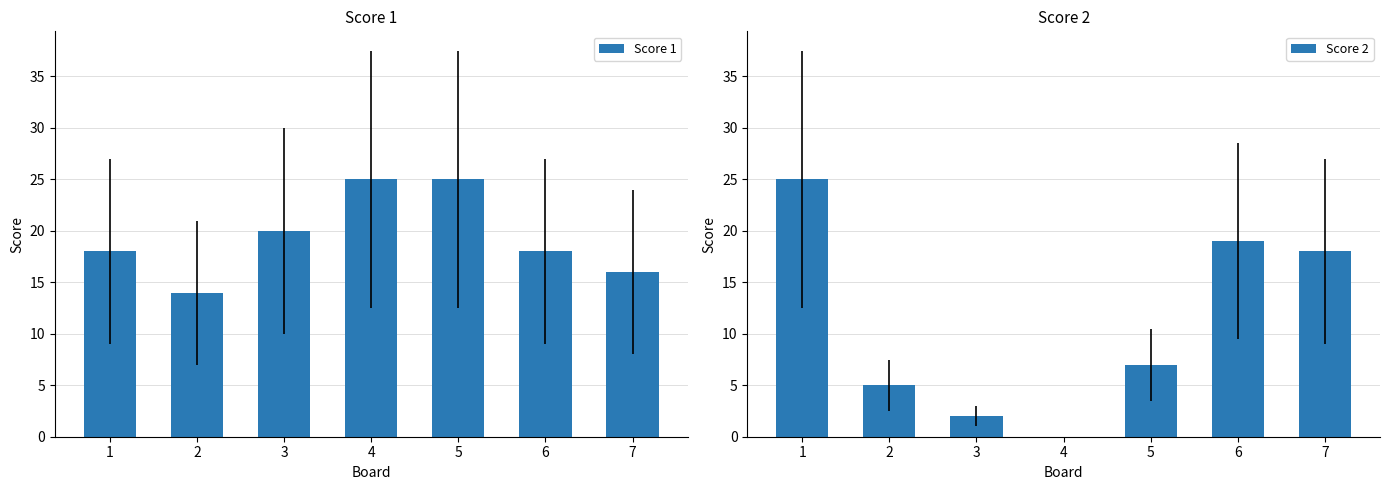

What is the spread (max minus min) of values at 4?

25